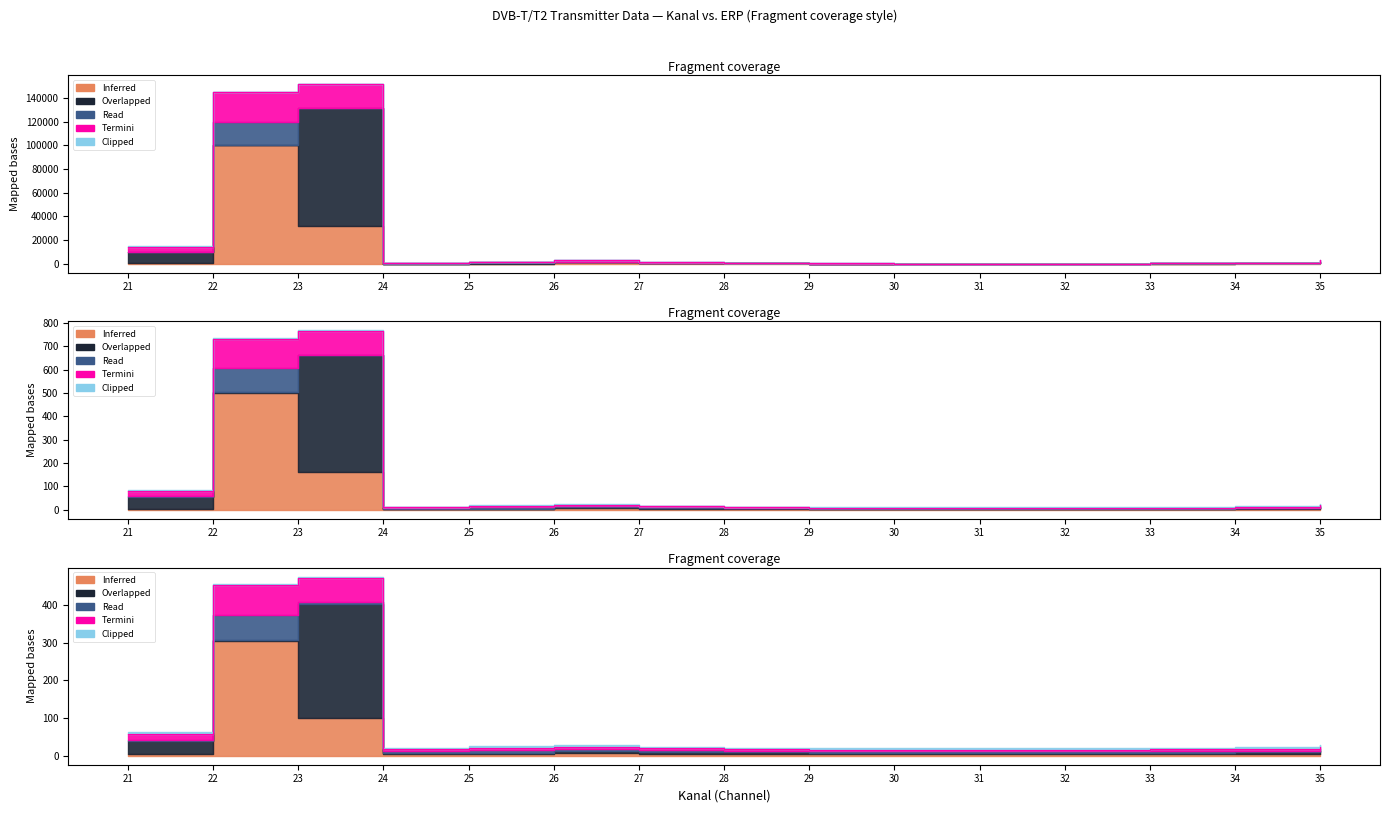

At which label does Overlapped first exceed 50?

21